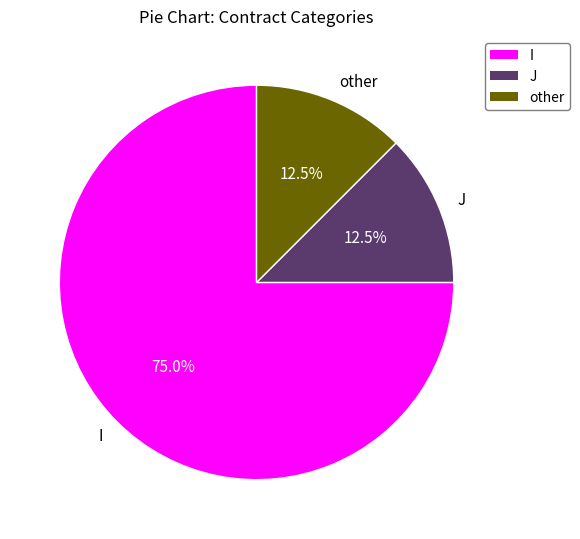

What is the majority slice?

I